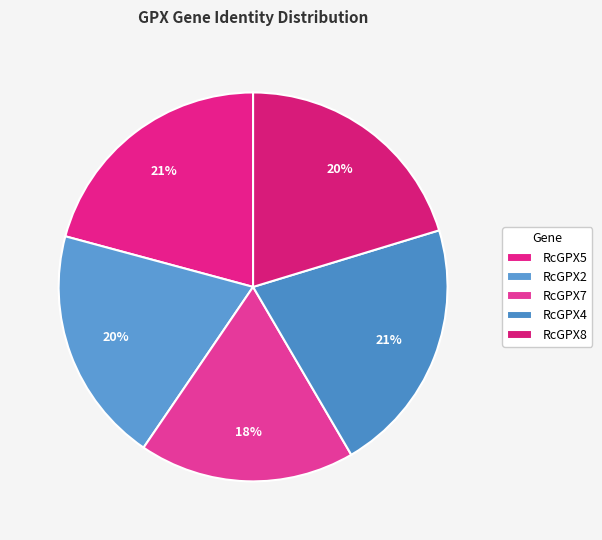

To the nearest percent, what percentage of the pie is RcGPX8?

20%